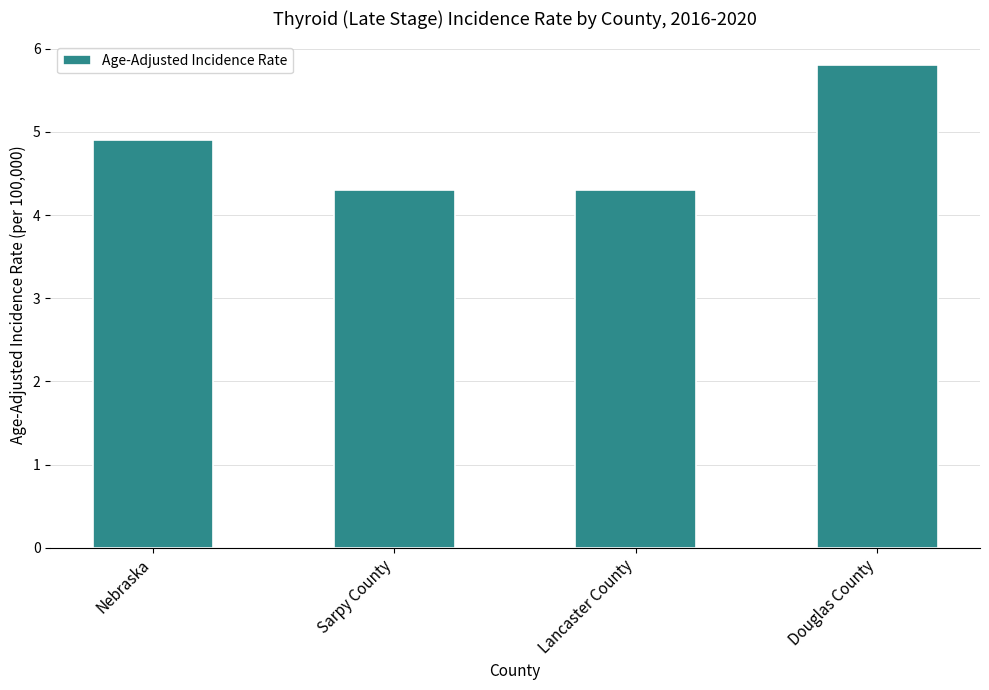

Does the chart contain any negative values?

No